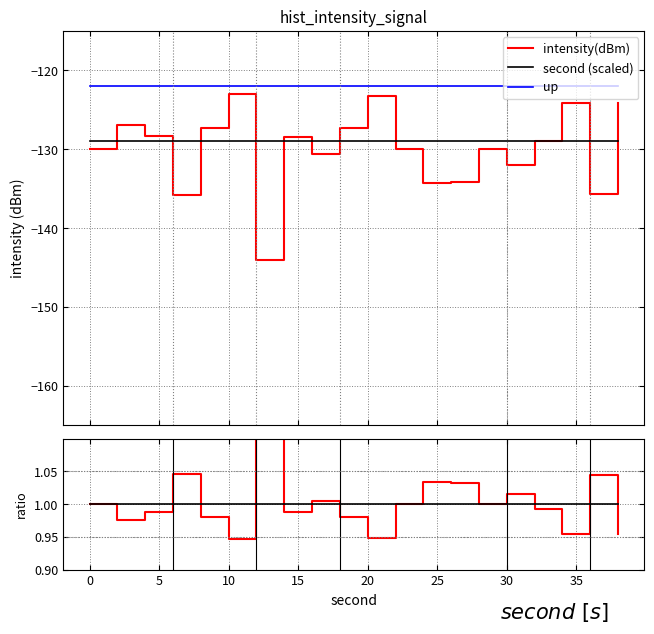

What is the minimum value for up?

-122.0